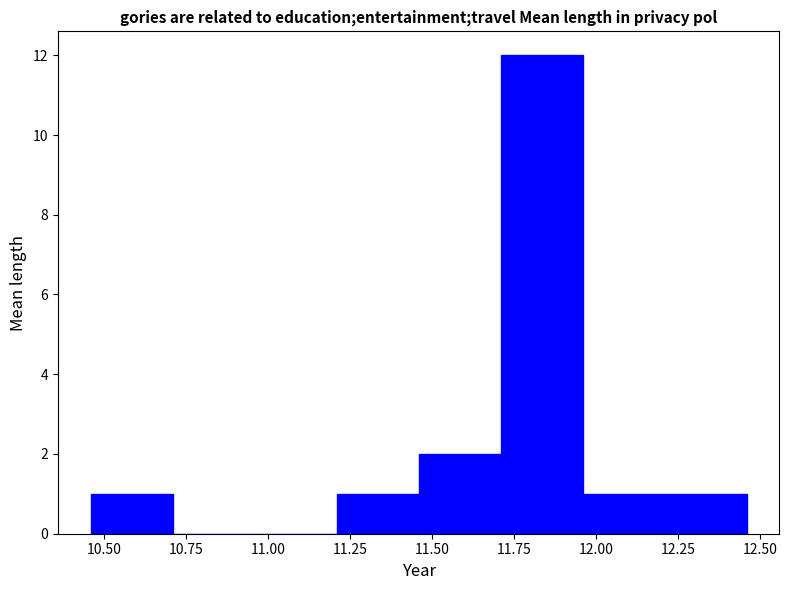

What is the height of the bar covering 11.71 to 11.96 on the x-axis? Neither the bar edges nor the heights are printed on the chart, so give them approximately, as read against the axes.

12